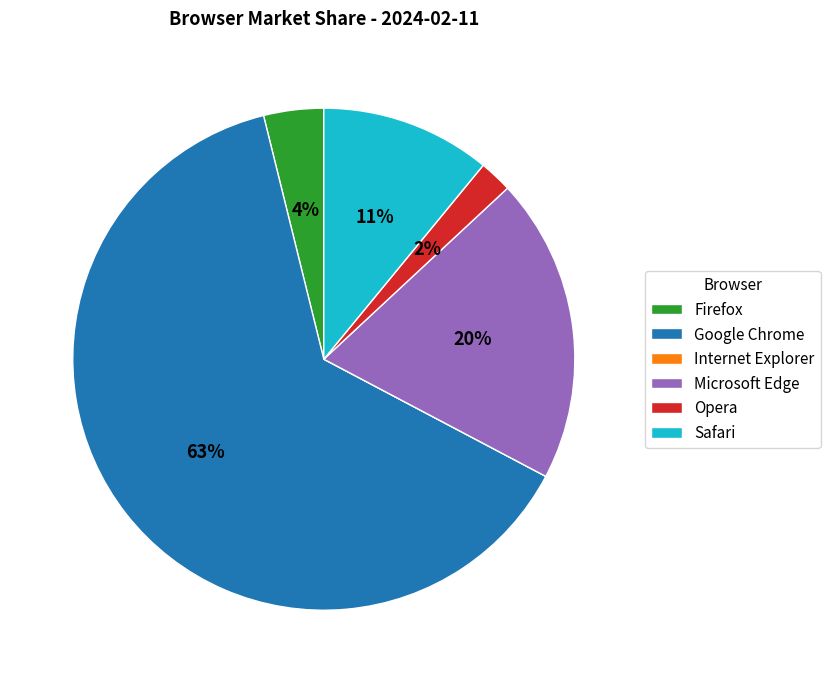

True or false: Firefox accounts for 4% of the total.

True